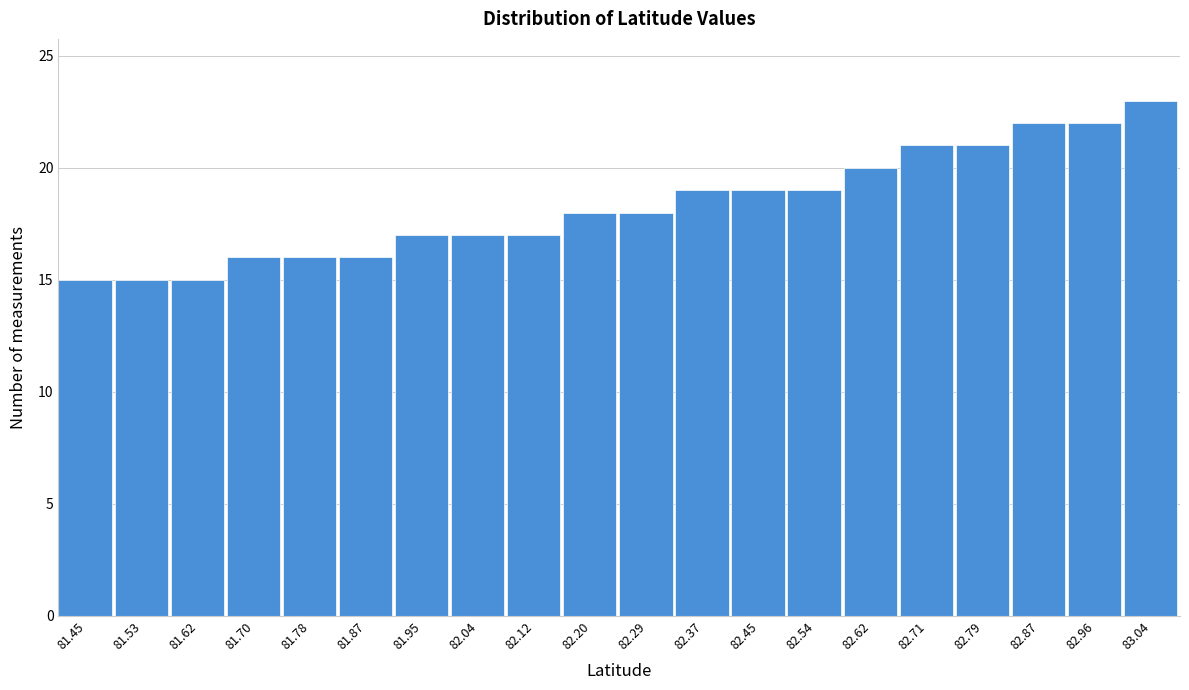

Reading right to left, list all the values displayed in this chart.

83.04=23	82.96=22	82.87=22	82.79=21	82.71=21	82.62=20	82.54=19	82.45=19	82.37=19	82.29=18	82.20=18	82.12=17	82.04=17	81.95=17	81.87=16	81.78=16	81.70=16	81.62=15	81.53=15	81.45=15